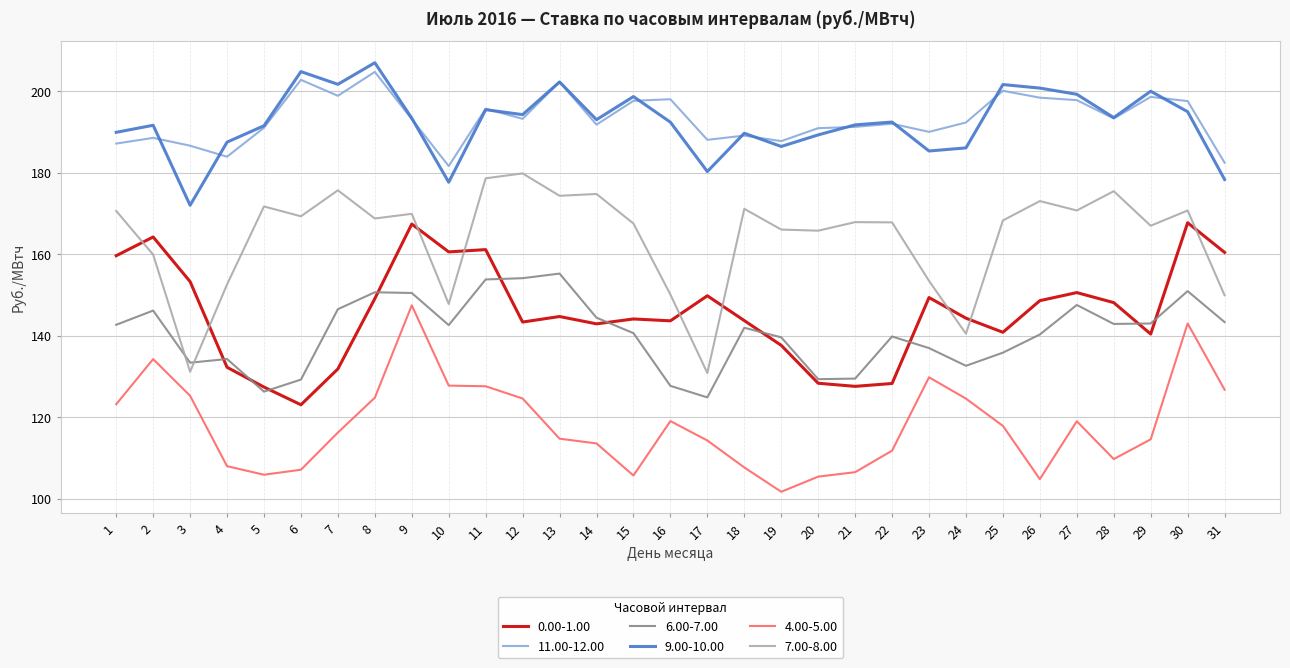

What is the approximate value of 0.00-1.00 at 14?

142.9